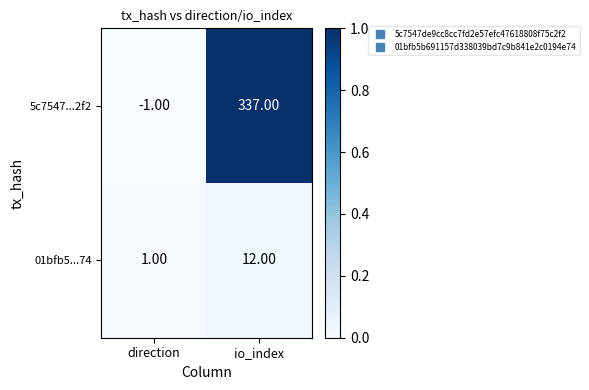

Which series has the largest total across all categories?

5c7547...2f2